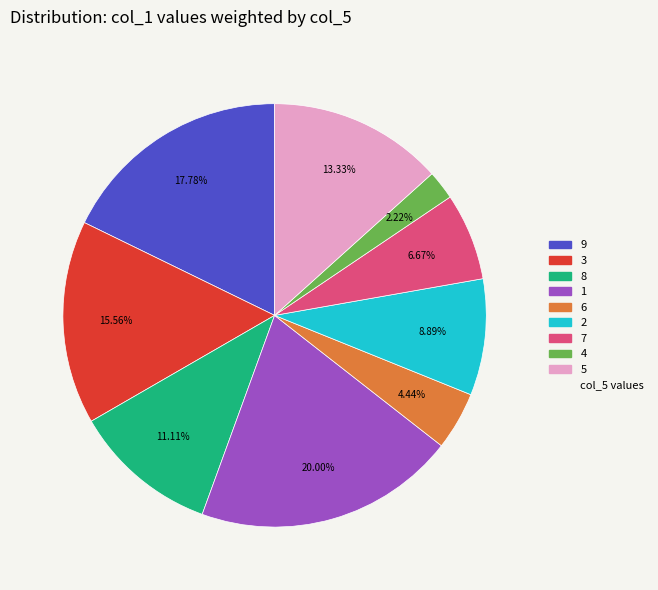

What is the largest slice in the pie chart?

1